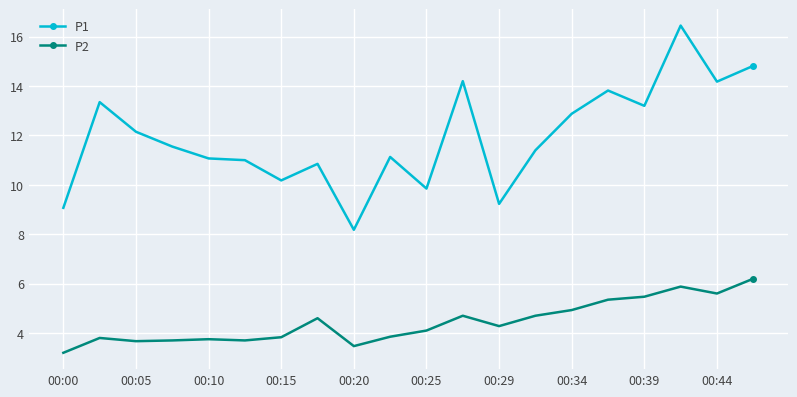

What is the difference between the maximum and second lowest values in the P2 series?

2.7